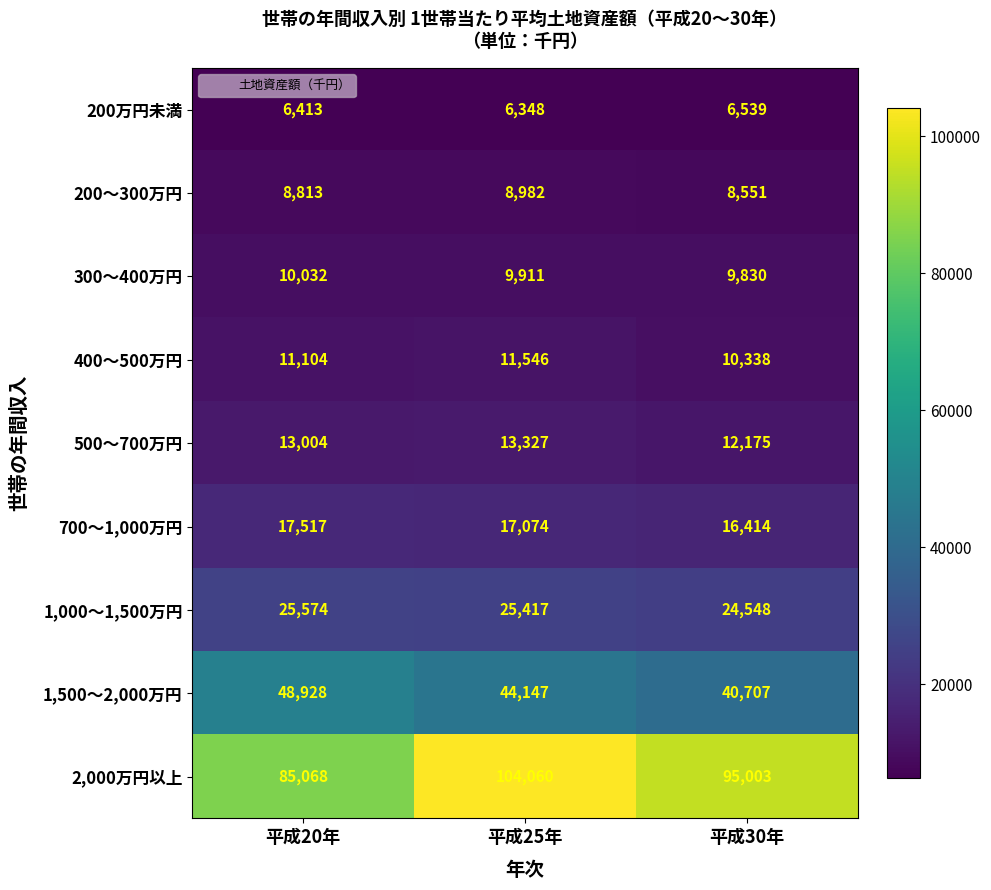

Reading left to right, what are all the values shown in this chart?

200万円未満: 6413	6348	6539
200～300万円: 8813	8982	8551
300～400万円: 10032	9911	9830
400～500万円: 11104	11546	10338
500～700万円: 13004	13327	12175
700～1,000万円: 17517	17074	16414
1,000～1,500万円: 25574	25417	24548
1,500～2,000万円: 48928	44147	40707
2,000万円以上: 85068	104060	95003